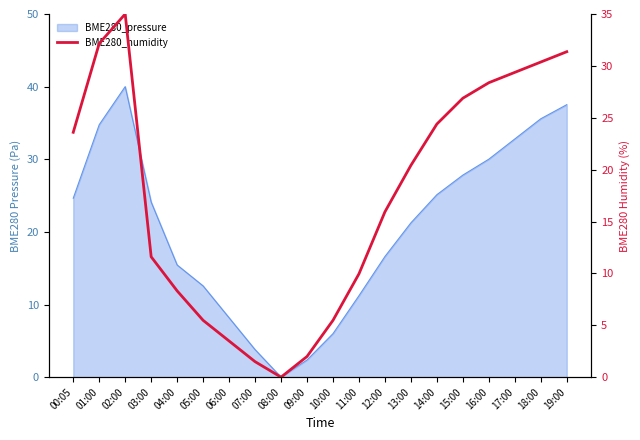

True or false: the data shows 18.2 at 03:00.

False